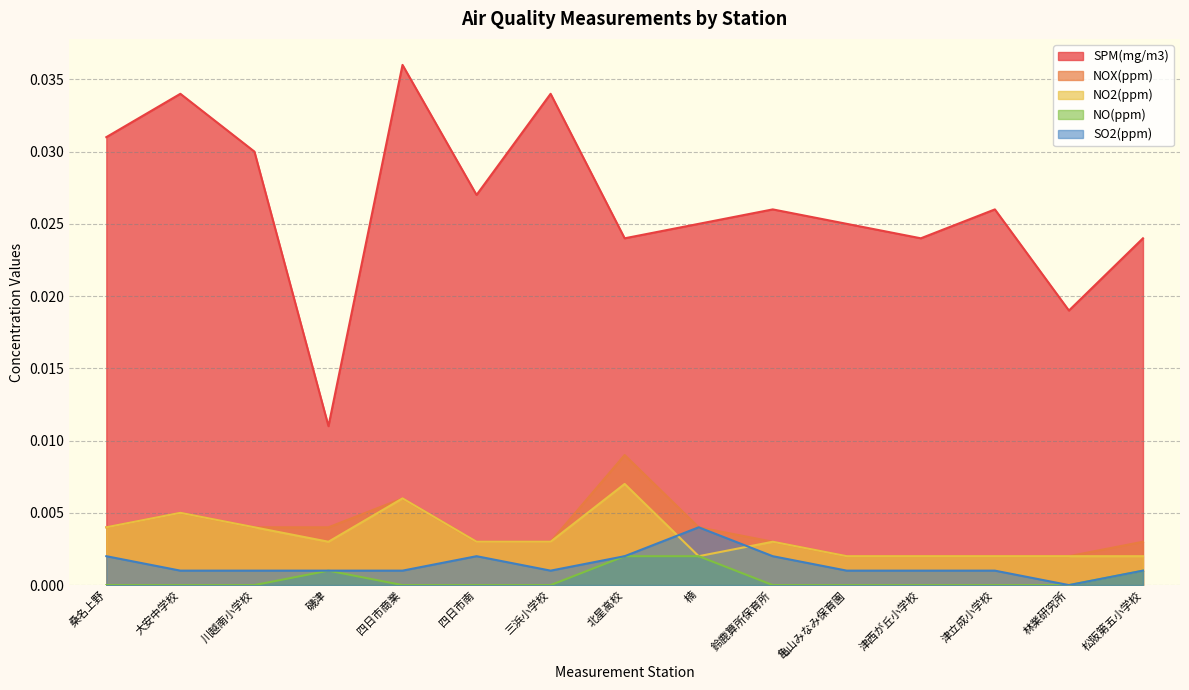

Count the NOX(ppm) values in the range 0 to 1.

15